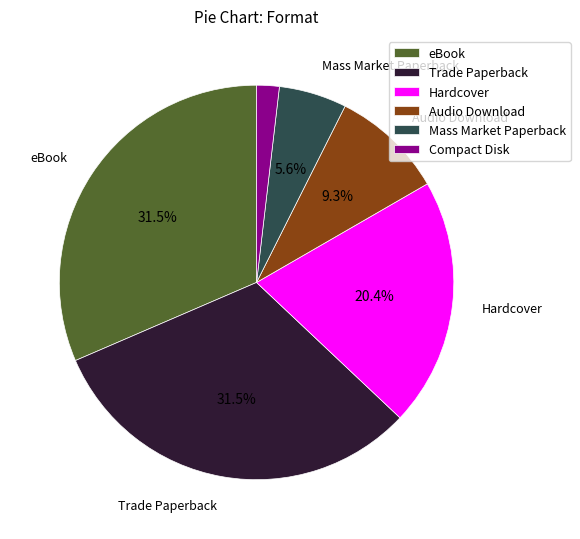

How many segments does this pie chart have?

6